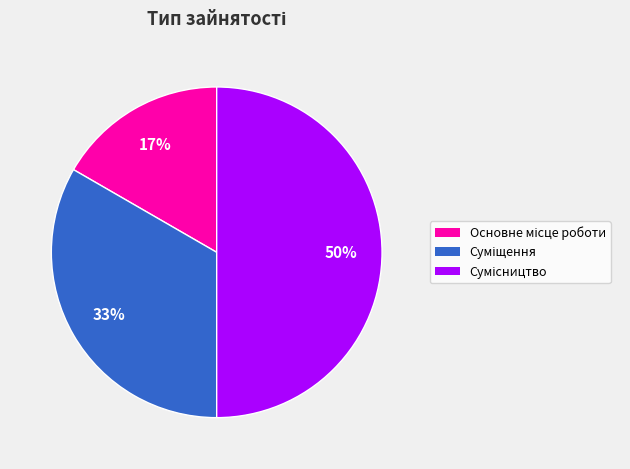

To the nearest percent, what is the average slice percentage?

33%